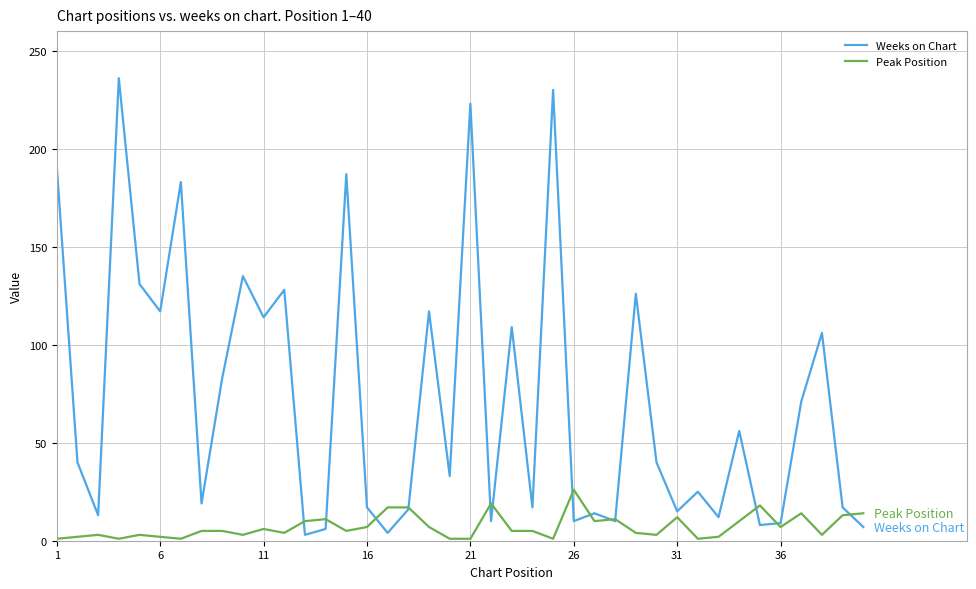

Rank the series by their maximum value, from highest to lowest.

Weeks on Chart, Peak Position